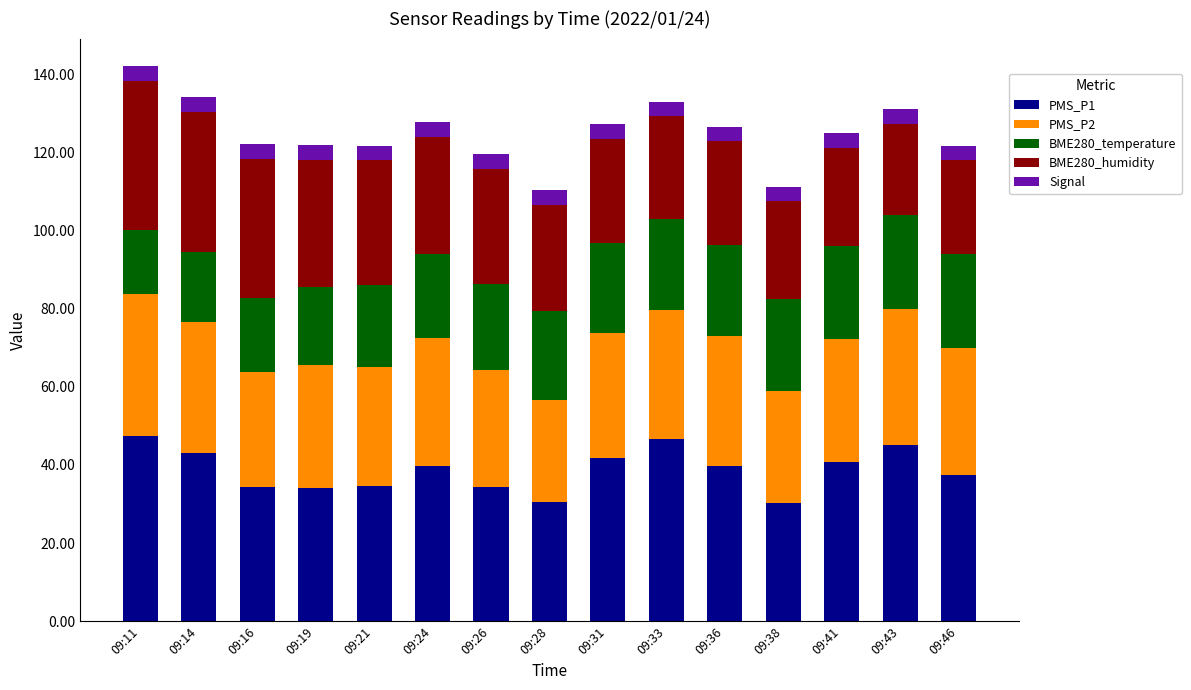

What is the difference between the maximum and minimum values in the PMS_P1 series?

17.2